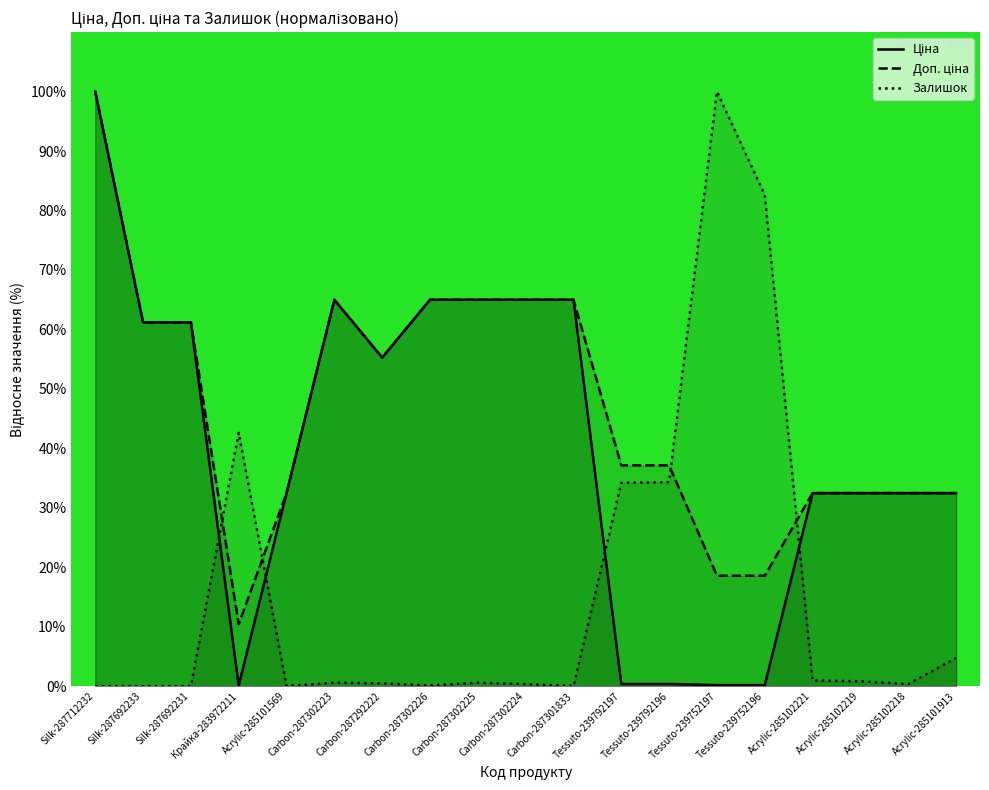

At Silk-287692231, list the series in order from smallest to largest.

Залишок, Ціна, Доп. ціна